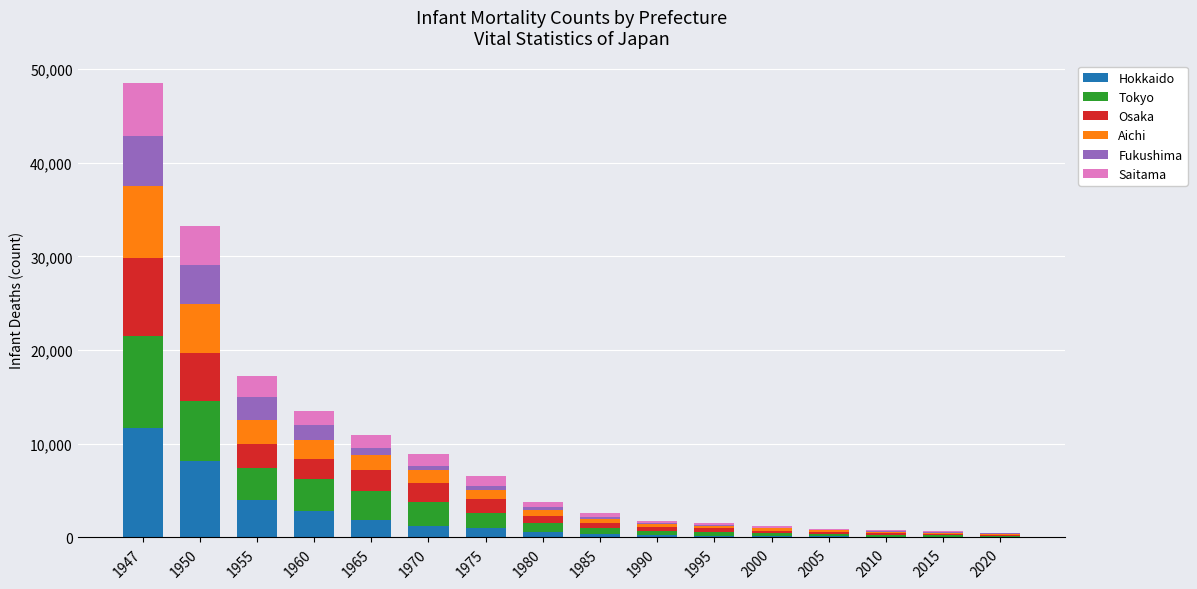

The Hokkaido series shows 1253 at 1955. True or false?

False